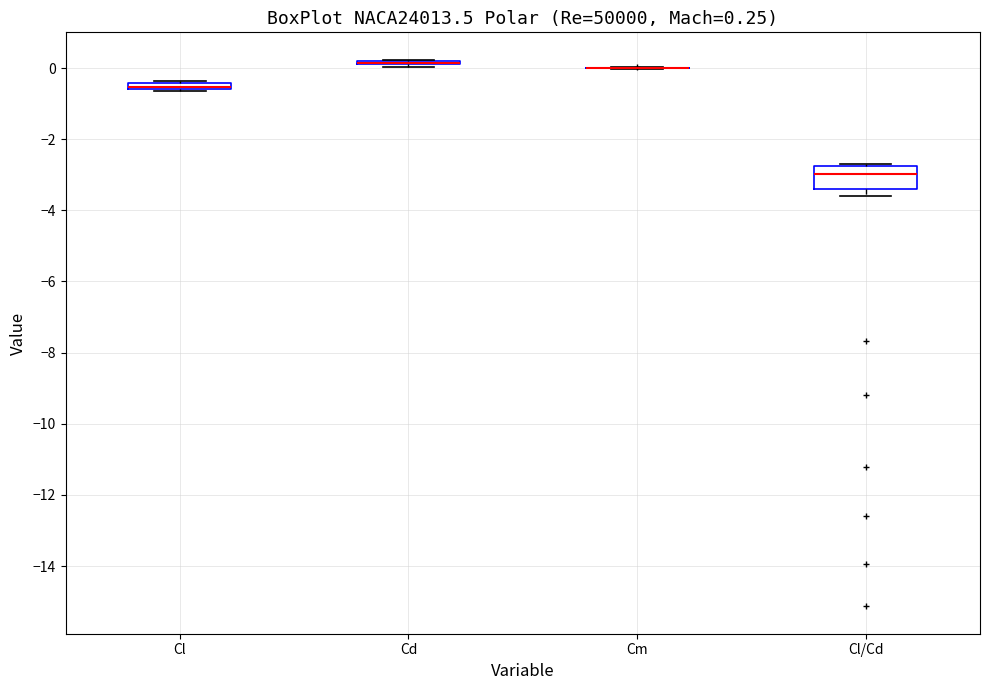

Comparing the boxes themselves (not the whiskers), which one is the tallest?

Cl/Cd